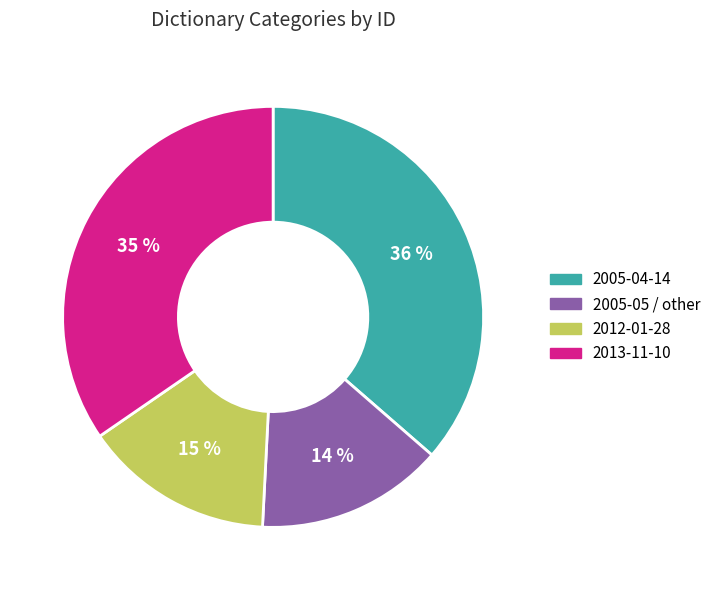

Is there any slice that represents more than half of the pie?

No